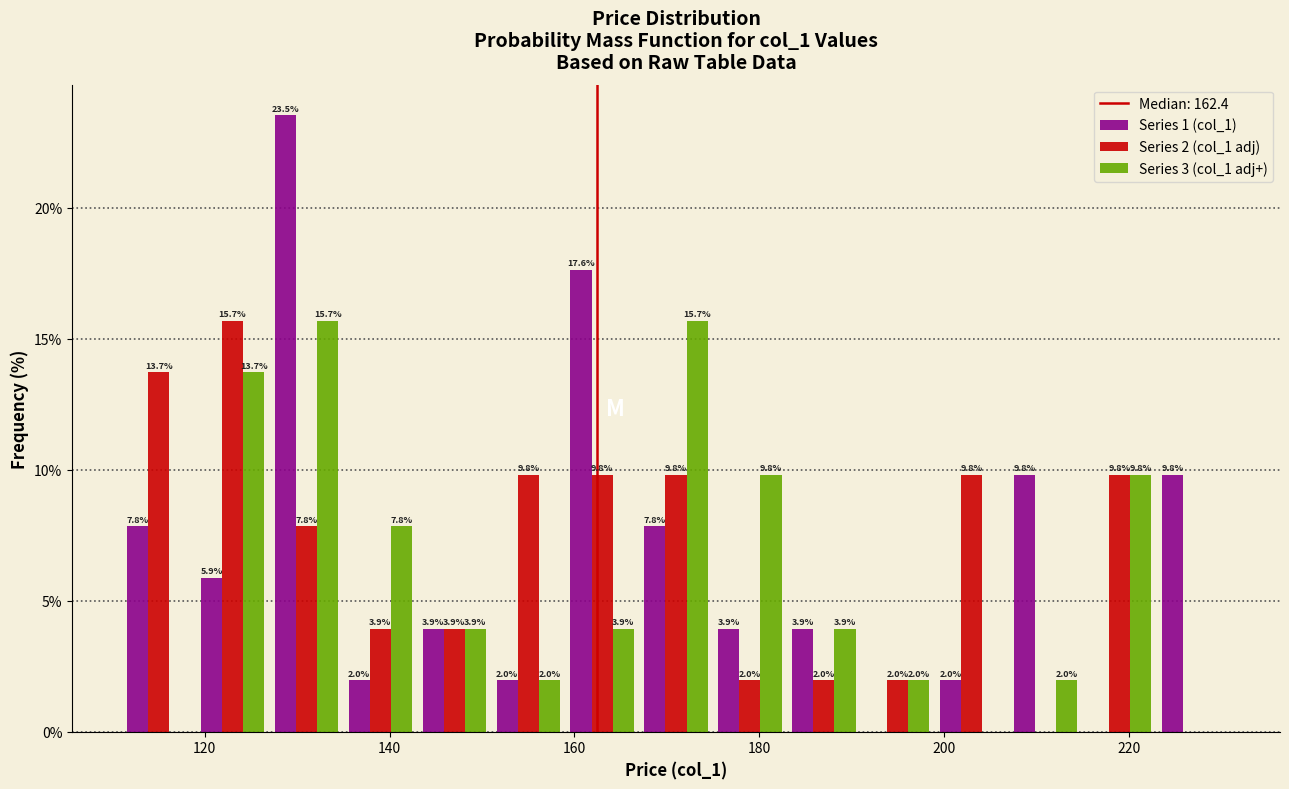

In the Series 1 (col_1) series, which range on the x-axis has the tallest bar?

127 to 135